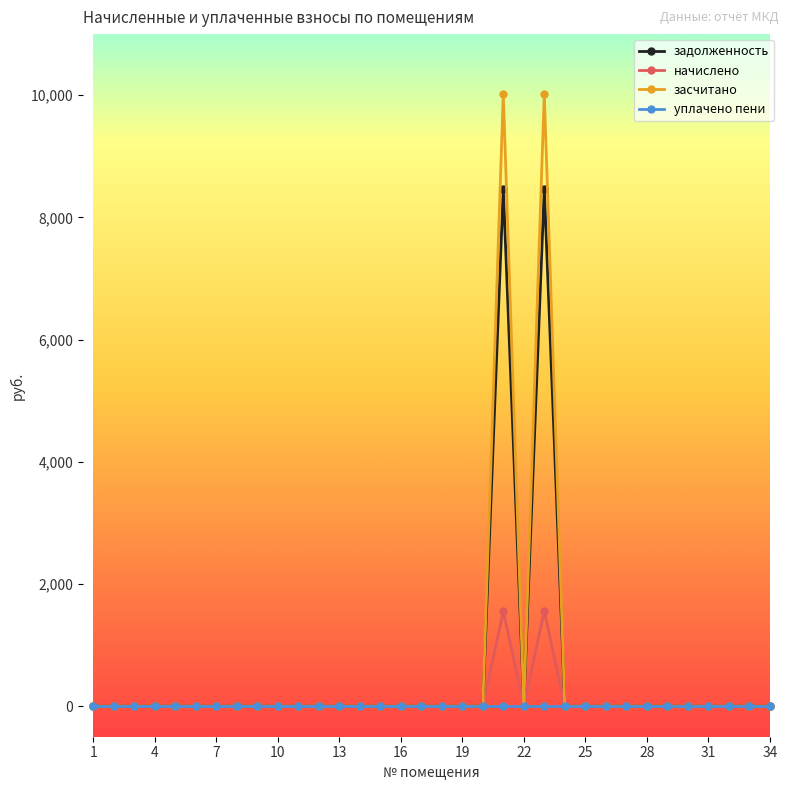

True or false: начислено has more than 0 points higher than both neighbors.

True